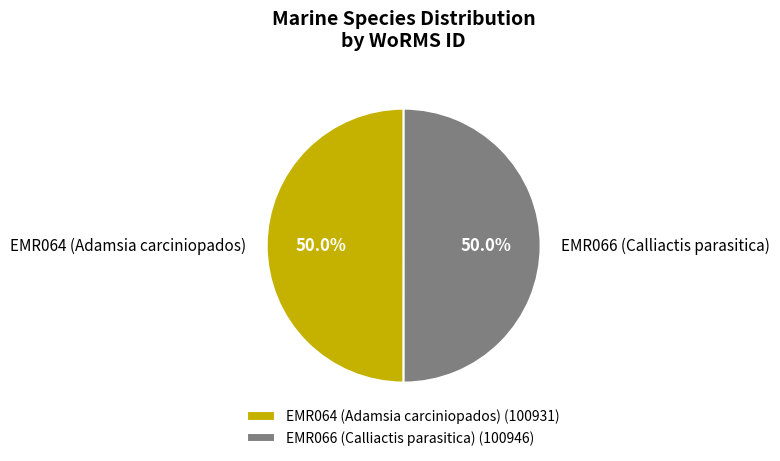

To the nearest percent, what is the average slice percentage?

50%